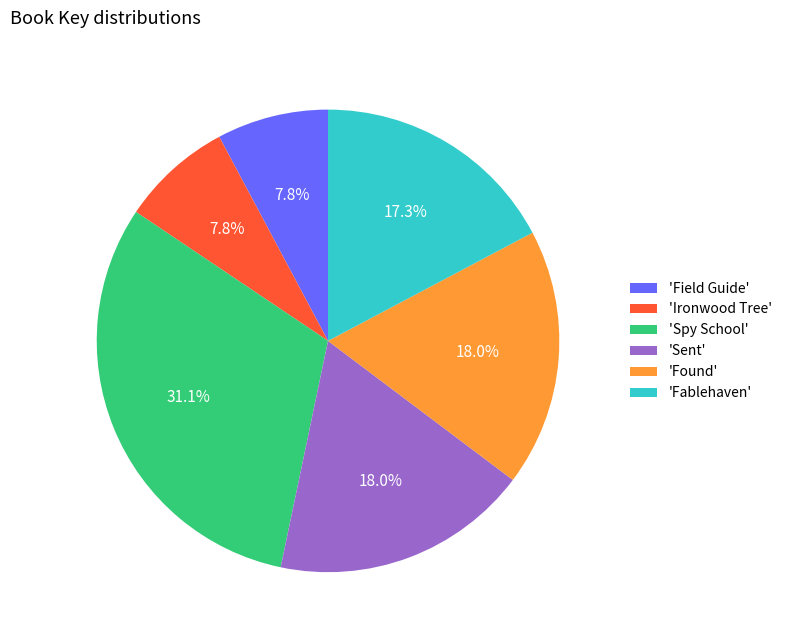

Between 'Ironwood Tree' and 'Sent', which is larger?

'Sent'